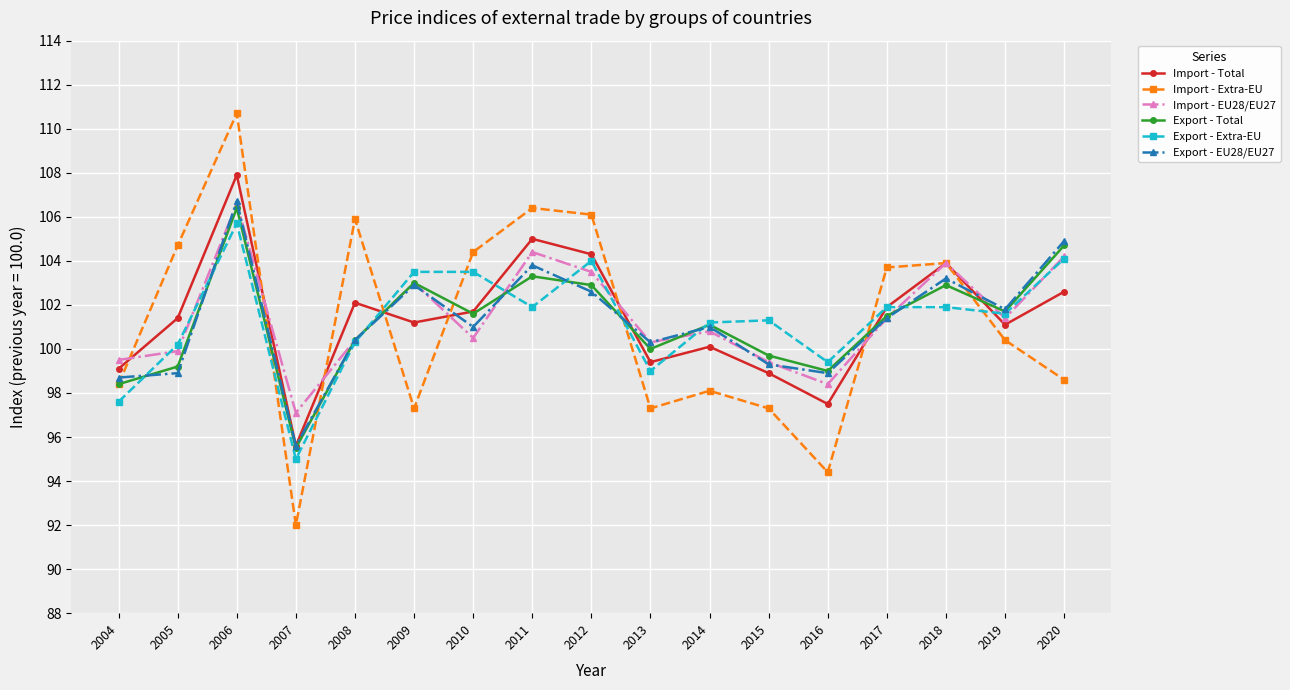

What is the approximate value of Import - Total at 2004?

99.1